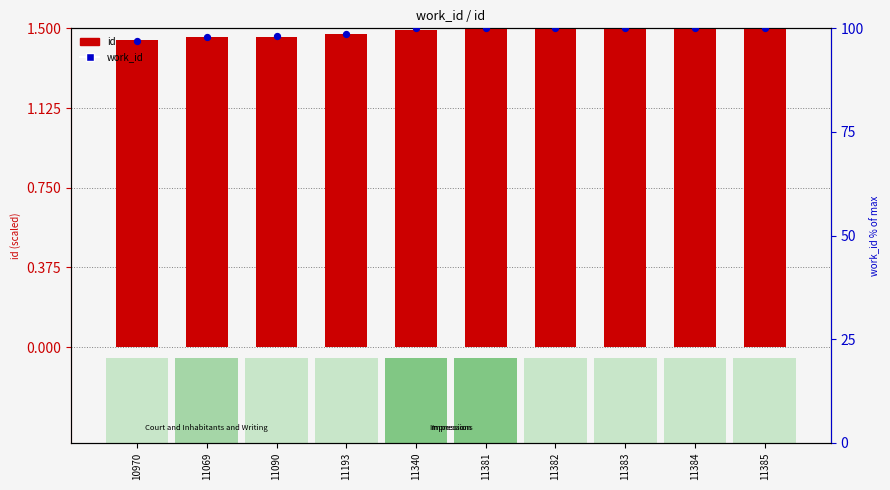

What are all the series names shown in the legend?

id, work_id